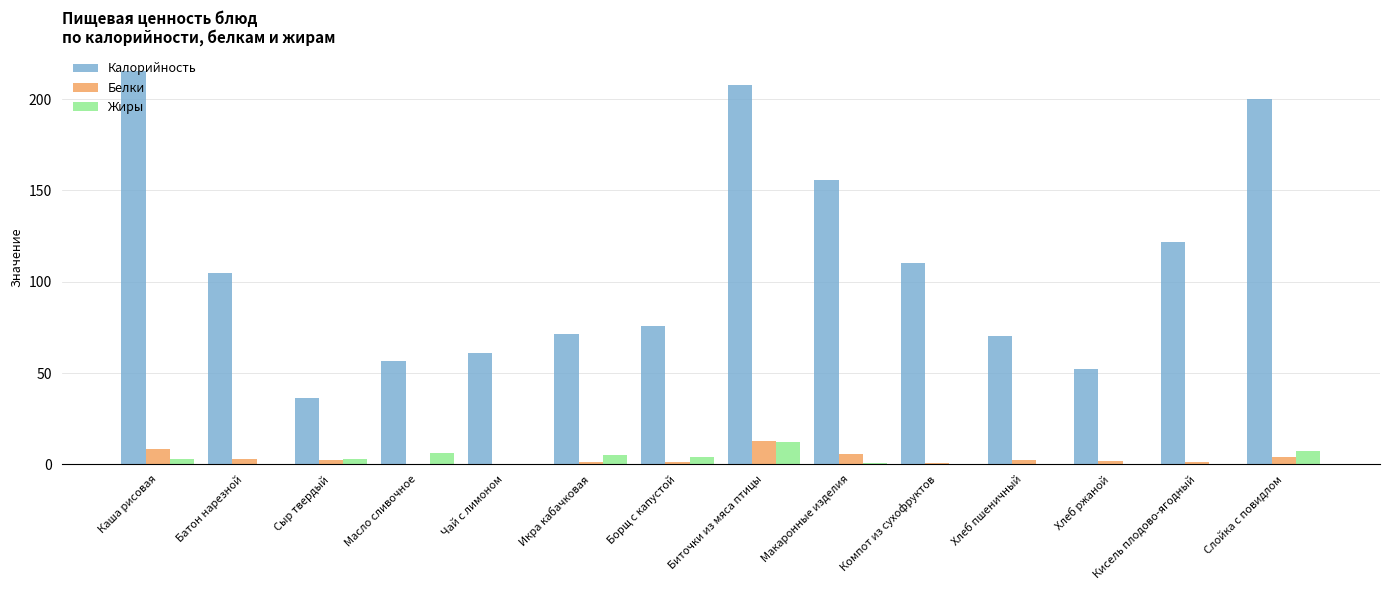

At which category is the sum across all series the highest?

Биточки из мяса птицы